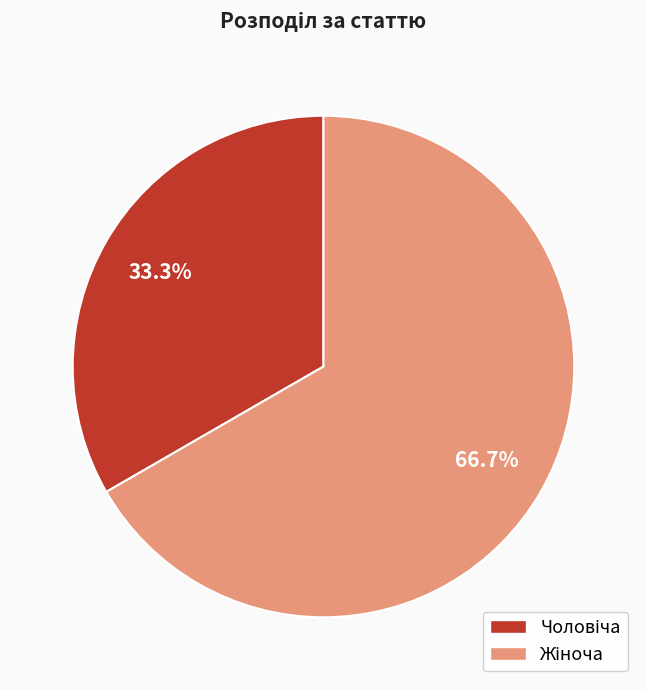

How many slices are in this pie chart?

2